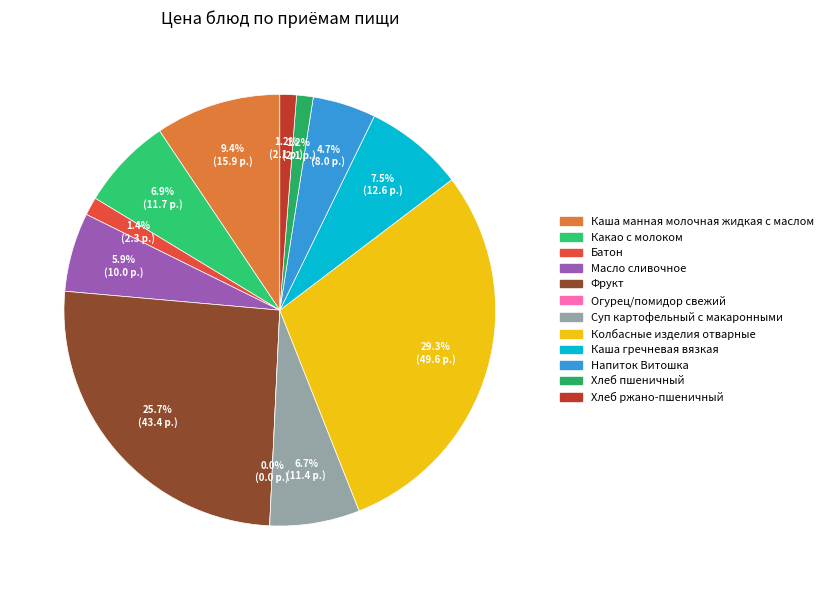

To the nearest percent, what is the combined percentage of Каша гречневая вязкая and Батон?

9%